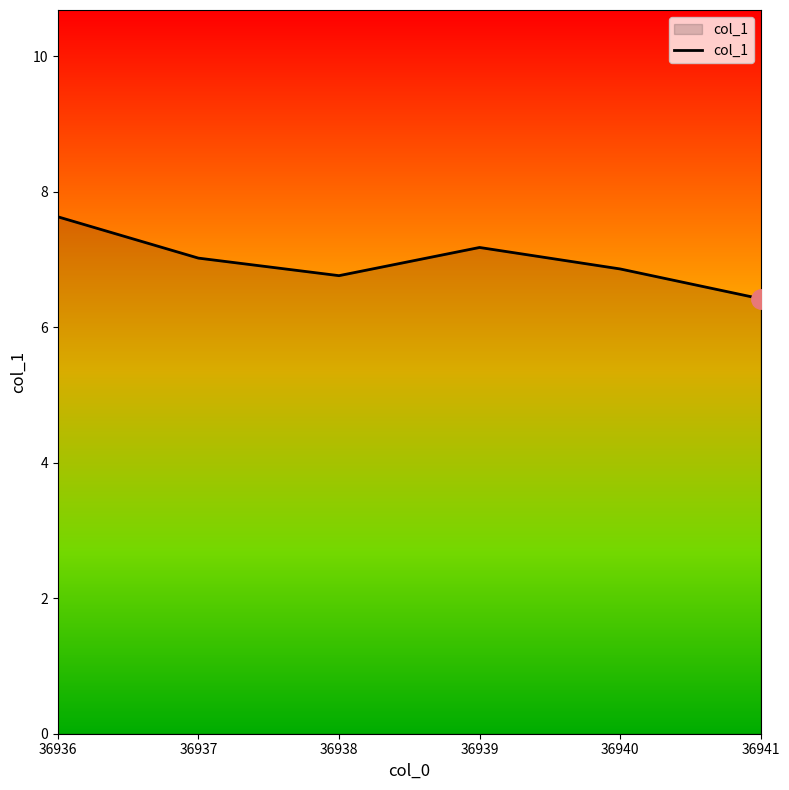

Approximately how many times larger is the value at 36940 compared to 36941?

1.1